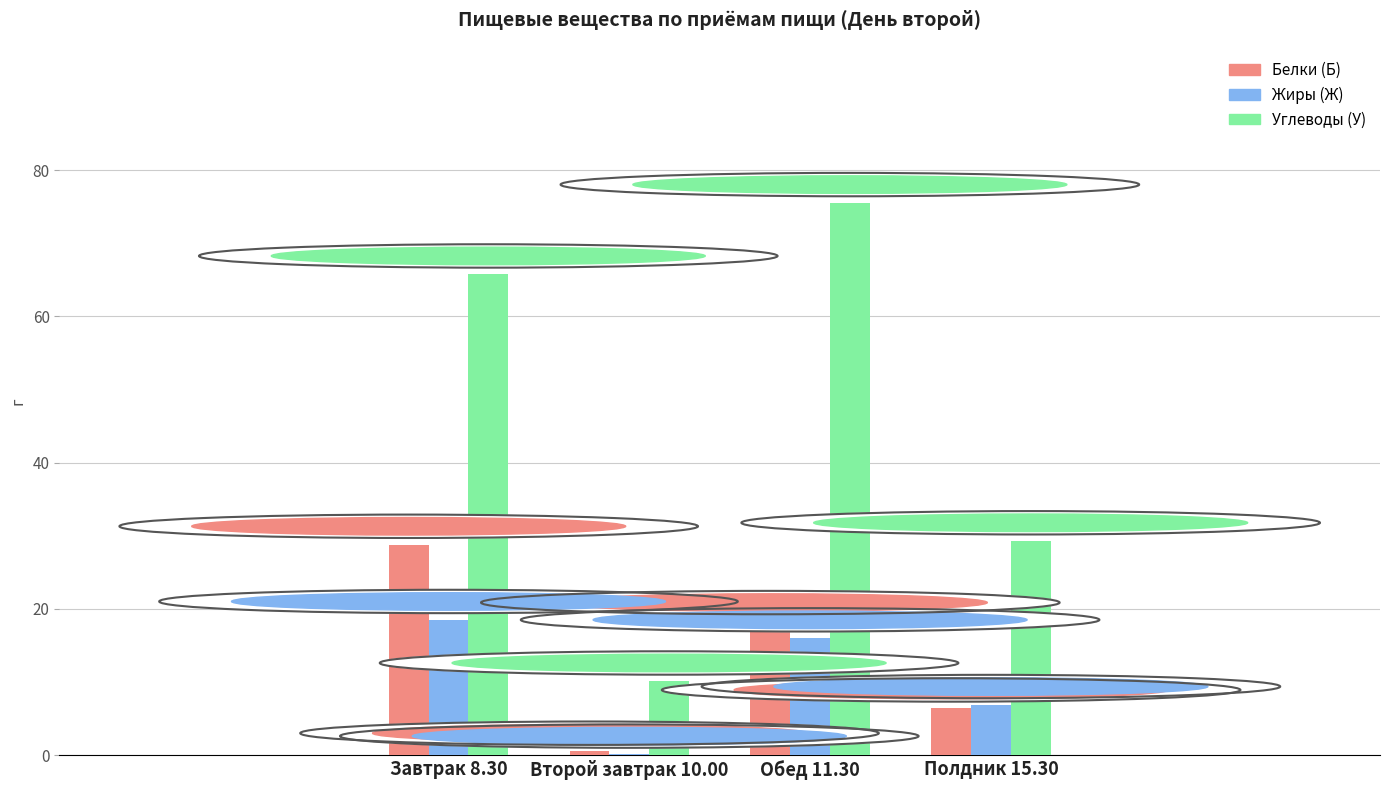

Reading left to right, transcribe all the data shown in this chart.

Белки (Б): 28.8	0.5	18.4	6.4
Жиры (Ж): 18.5	0.1	16.0	6.9
Углеводы (У): 65.8	10.1	75.5	29.3